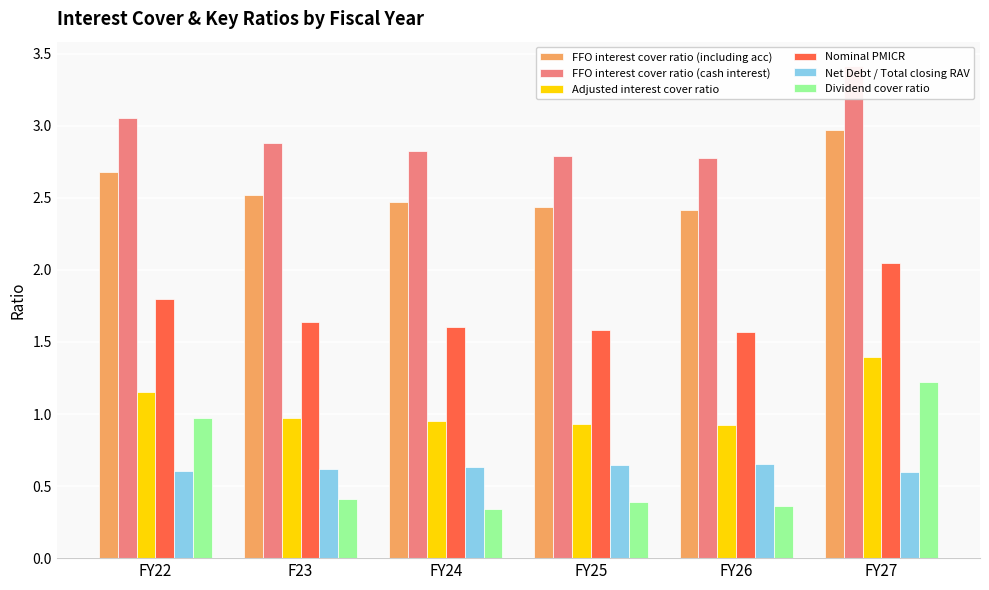

Which series changed the most between FY24 and FY26?

FFO interest cover ratio (cash interest)